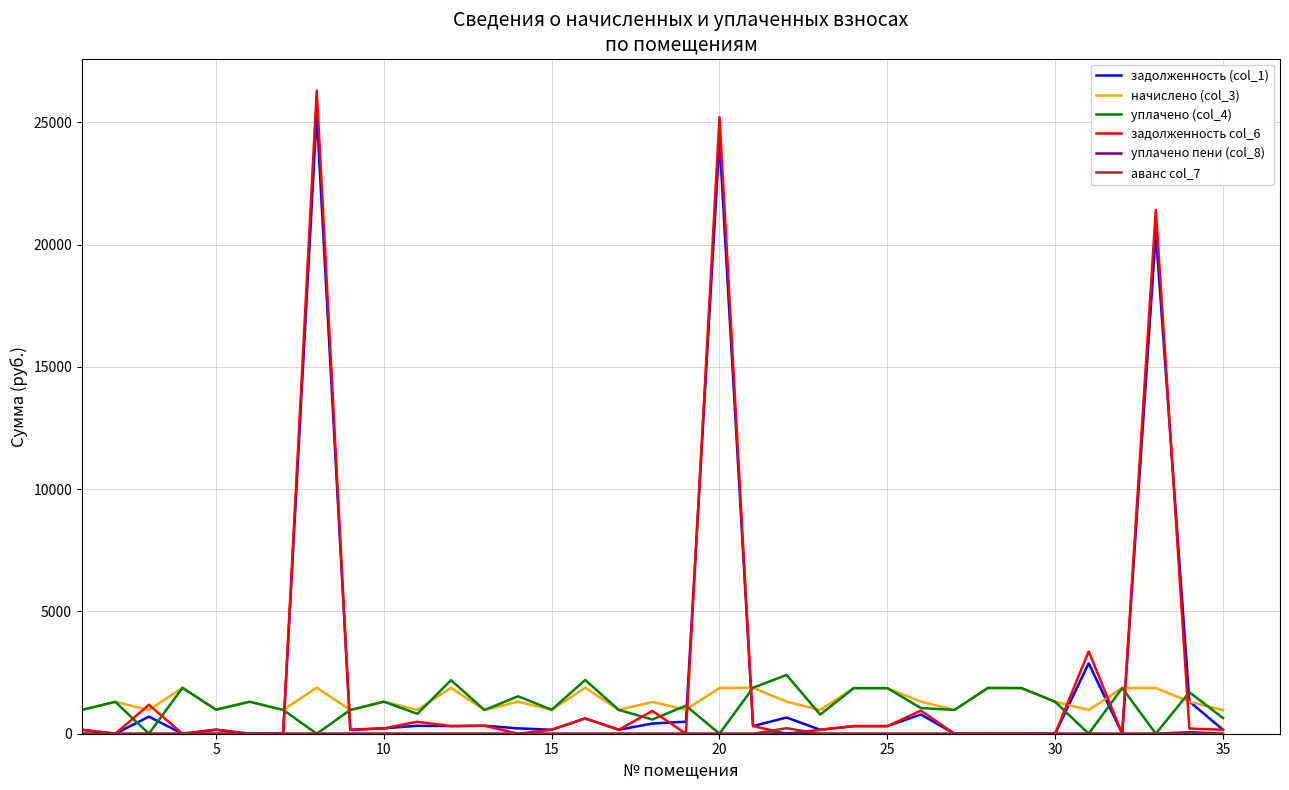

Which series has the widest spread of values?

задолженность col_6